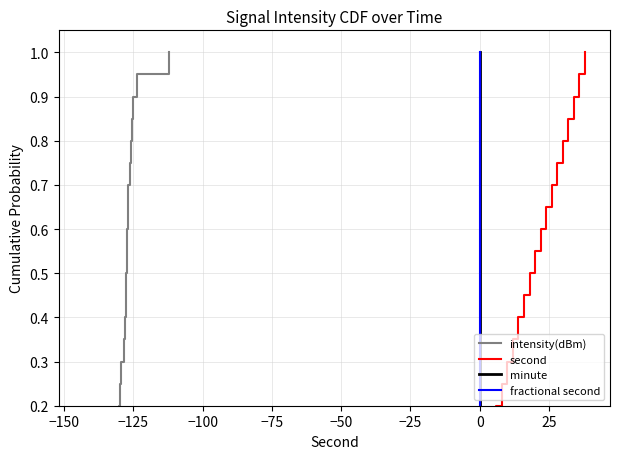

True or false: second and minute cross at least once.

False